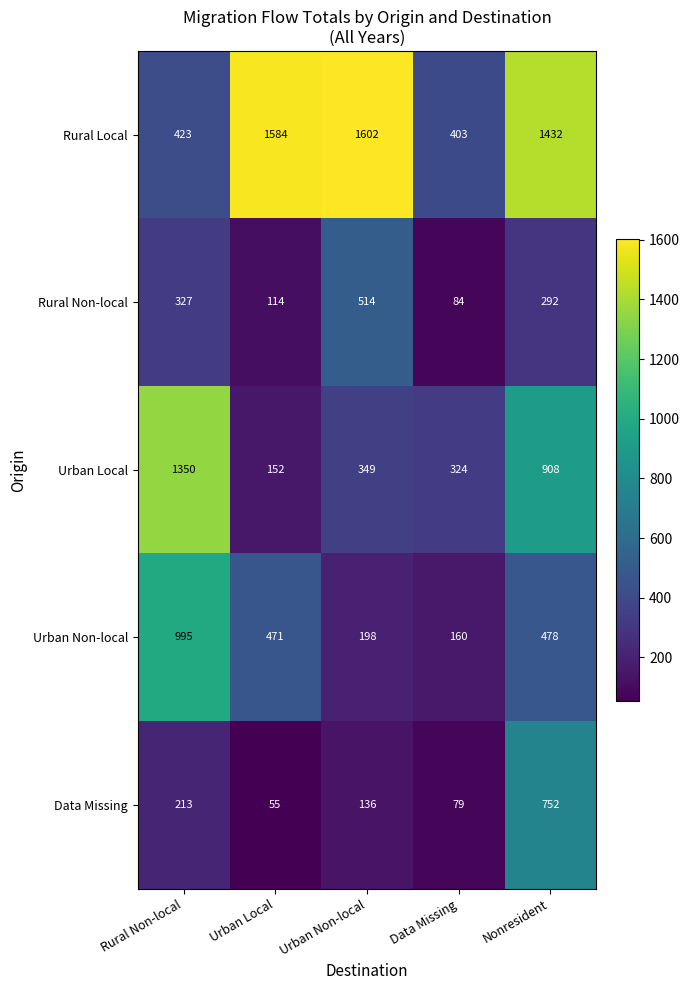

At which category is the sum across all series the highest?

Nonresident